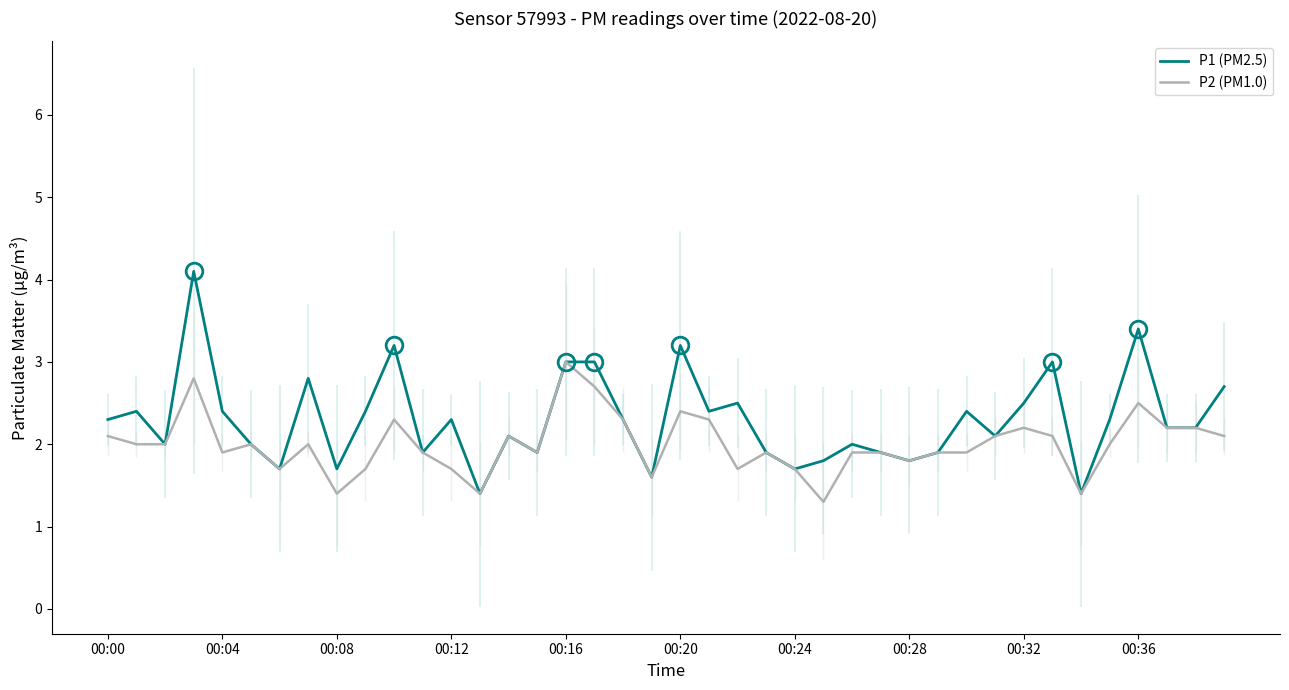

The value of P1 (PM2.5) at 00:16 is 4.8. True or false?

False